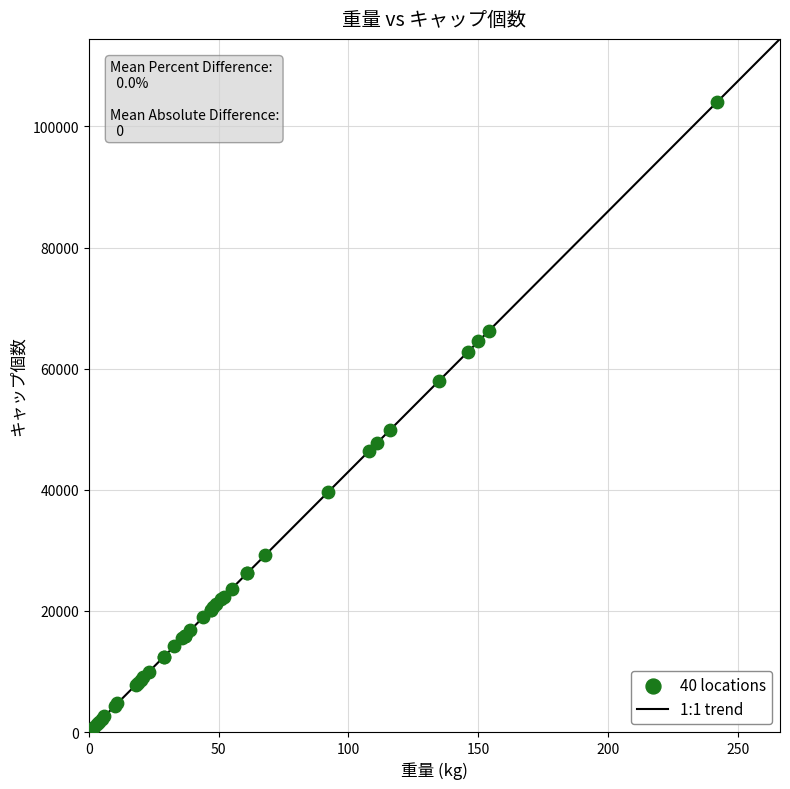

What Y value in the scatter plot is closest to 52460?

49880